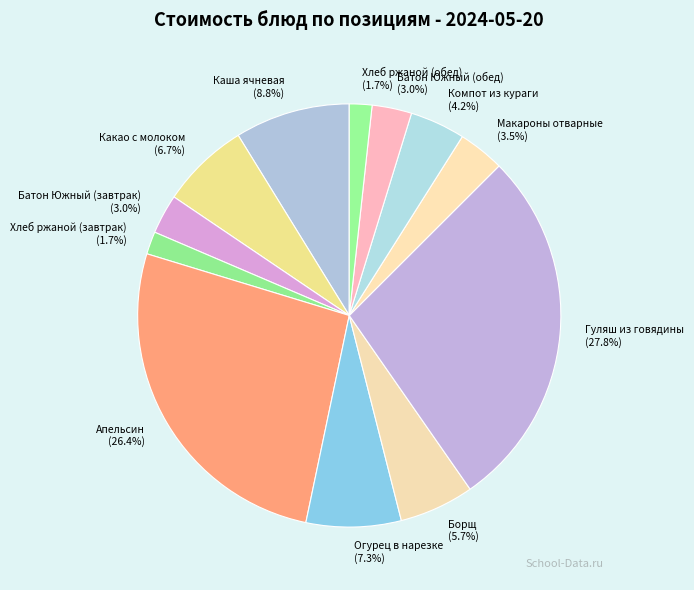

Is there a majority slice in this chart?

No